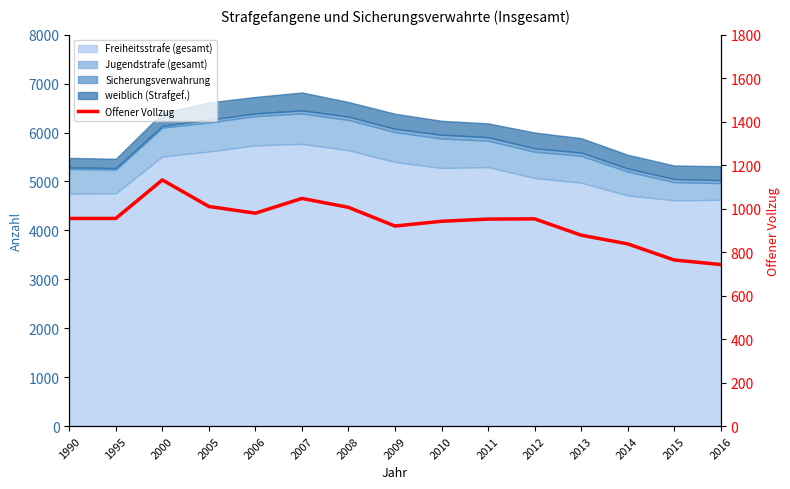

Rank the categories by value from lowest to highest.

2016, 2015, 2014, 2013, 2009, 2010, 2011, 2012, 1990, 1995, 2006, 2008, 2005, 2007, 2000